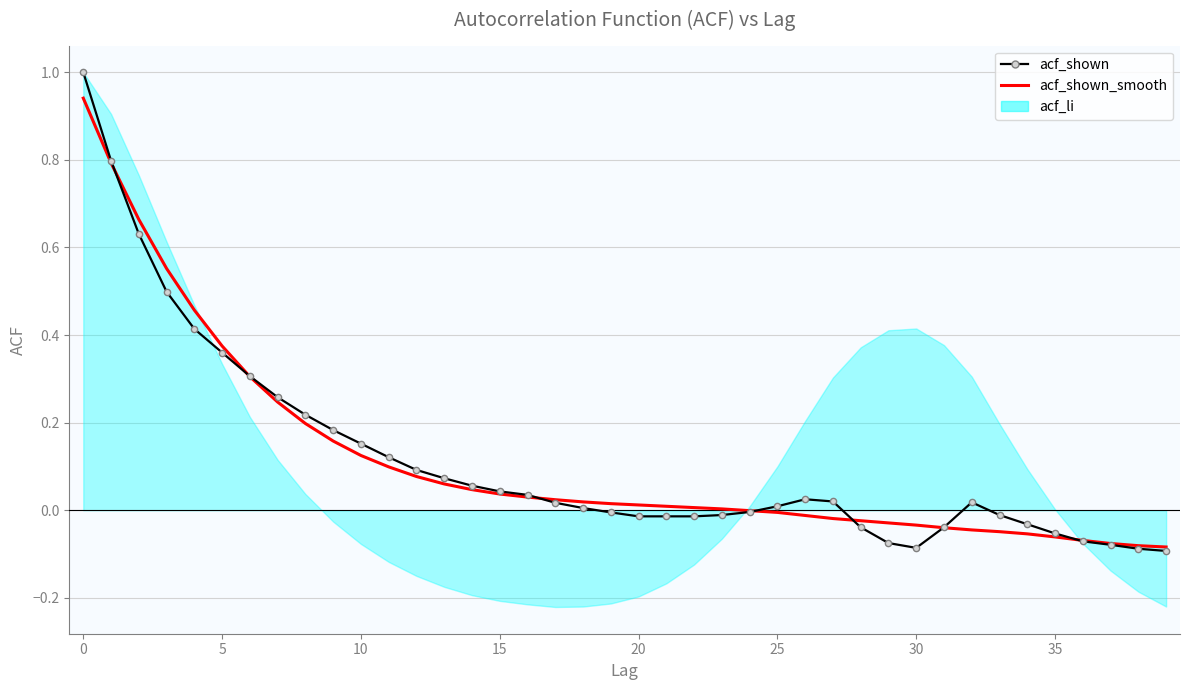

How many values in the acf_shown_smooth series are below 0?

16